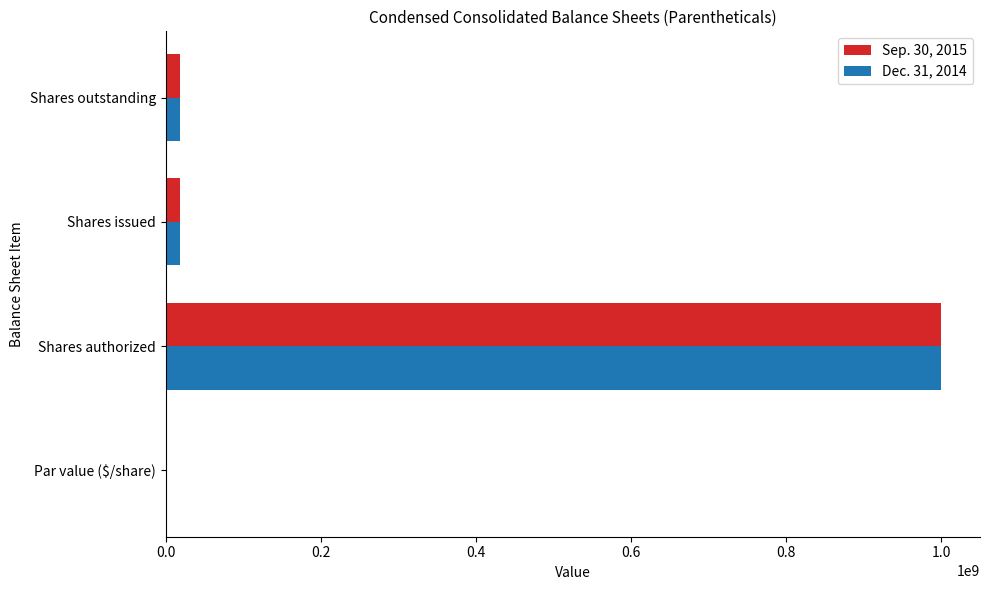

Is the value of Sep. 30, 2015 at Shares authorized greater than the value of Dec. 31, 2014 at Shares outstanding?

Yes